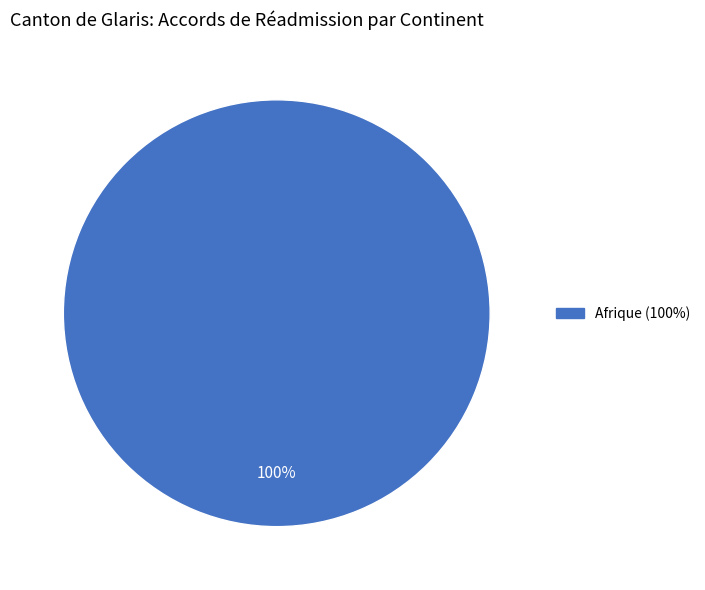

How many segments does this pie chart have?

1